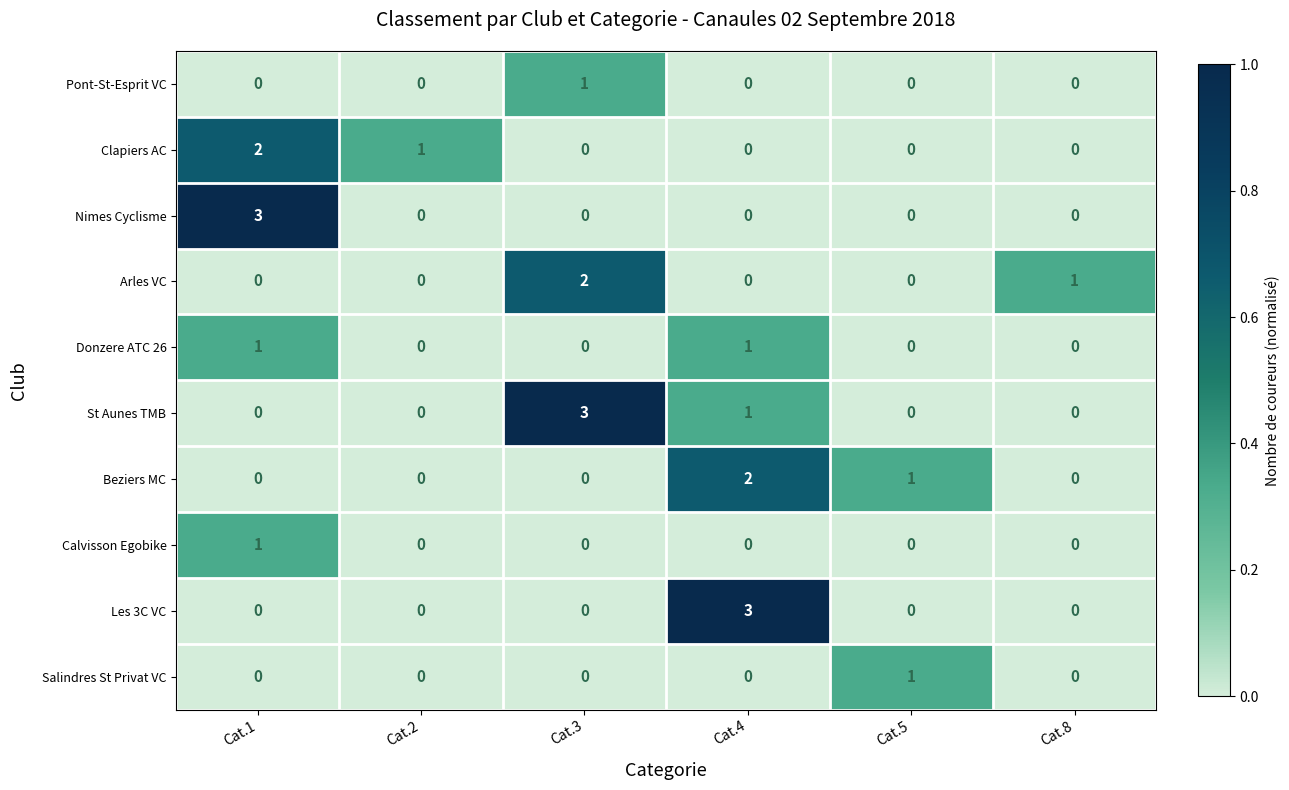

The value of Pont-St-Esprit VC at Cat.5 is 0. True or false?

True